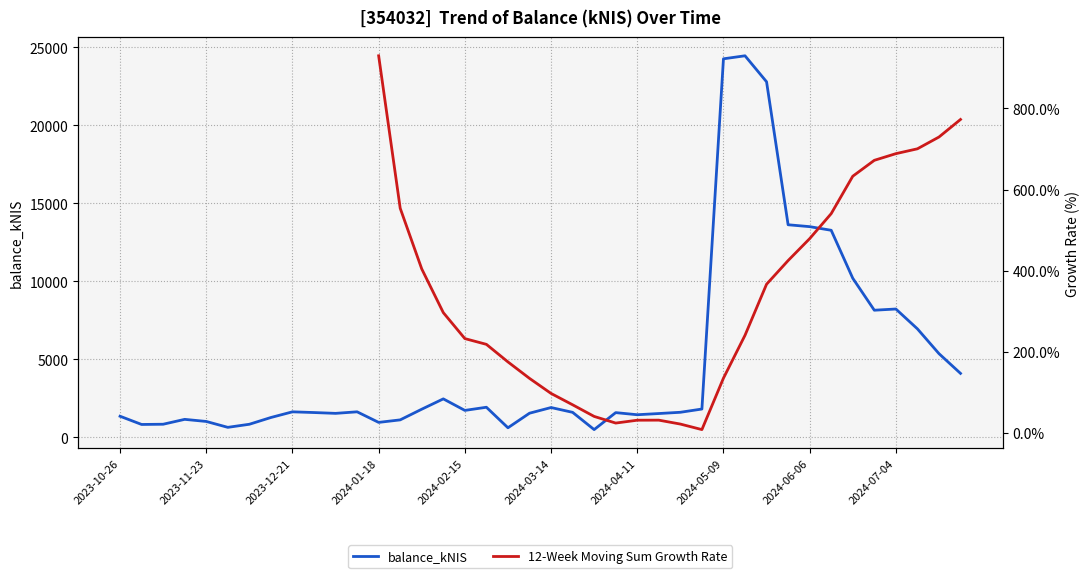

What position from the right is 2024-01-11?

29